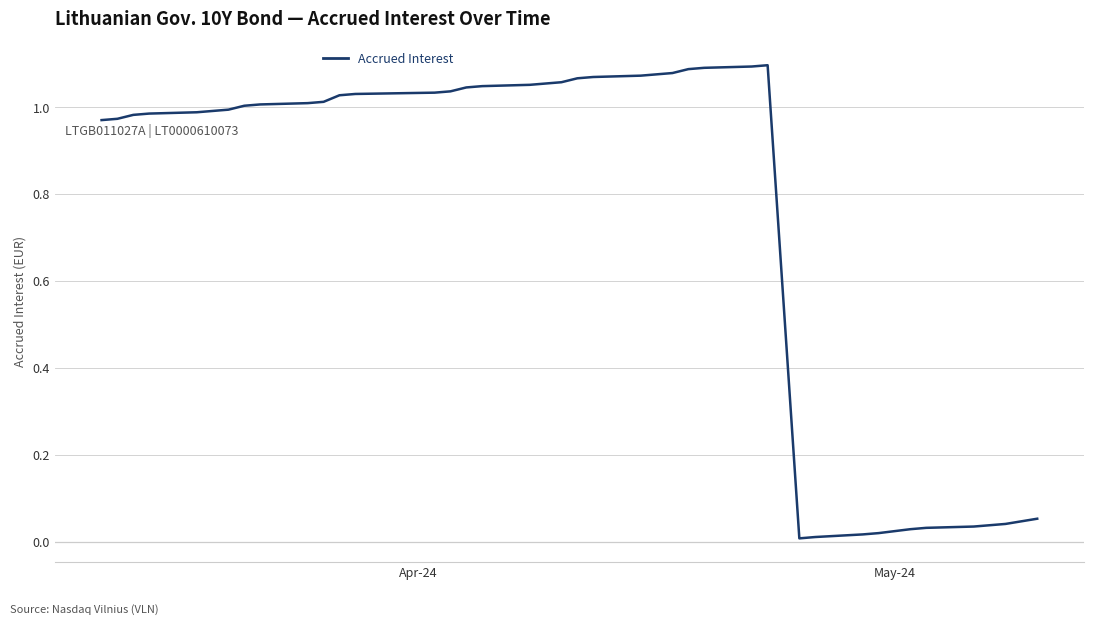

True or false: the data has more than 2 interior local peaks.

False